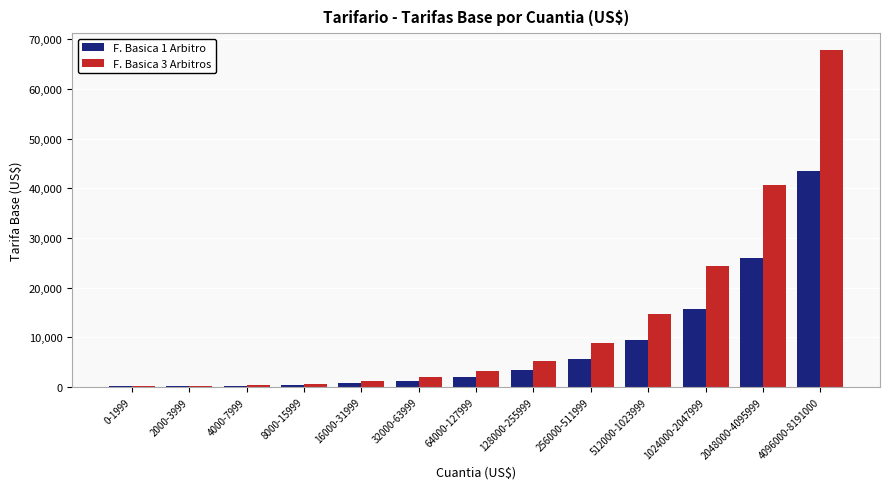

What is the total value across all series at 8000-15999?

1148